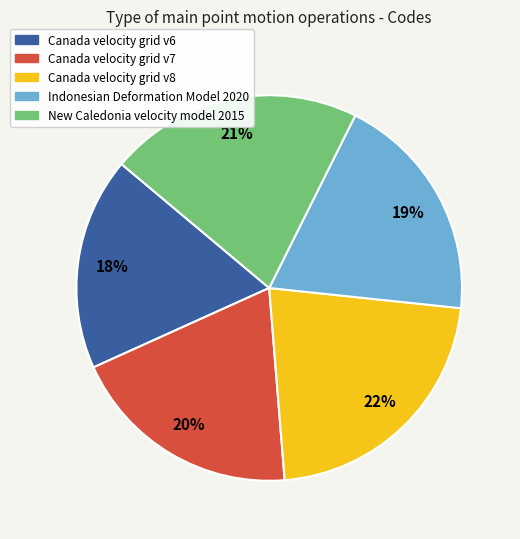

Is there a majority slice in this chart?

No